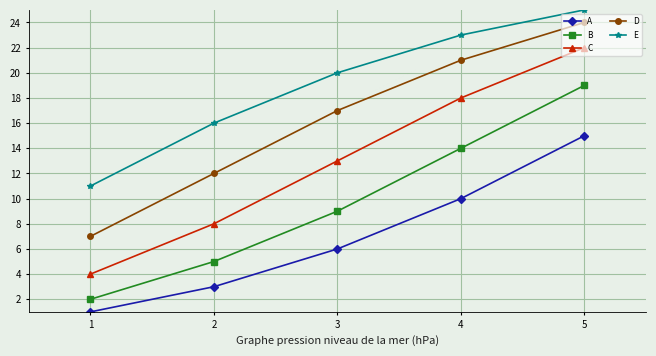

What is the difference between the A values at 1 and 4?

9